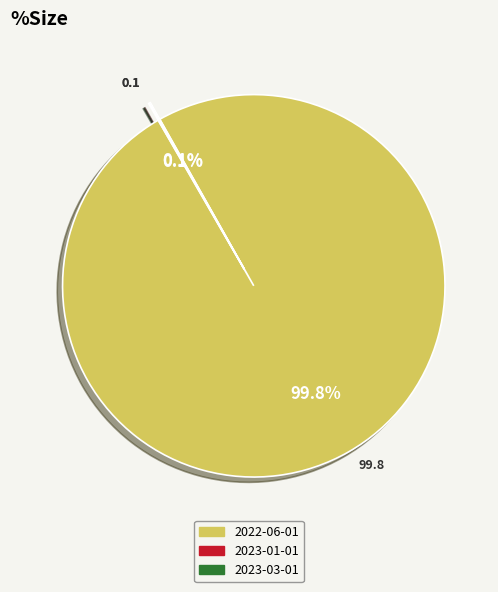

Which category has the biggest portion of the pie?

2022-06-01